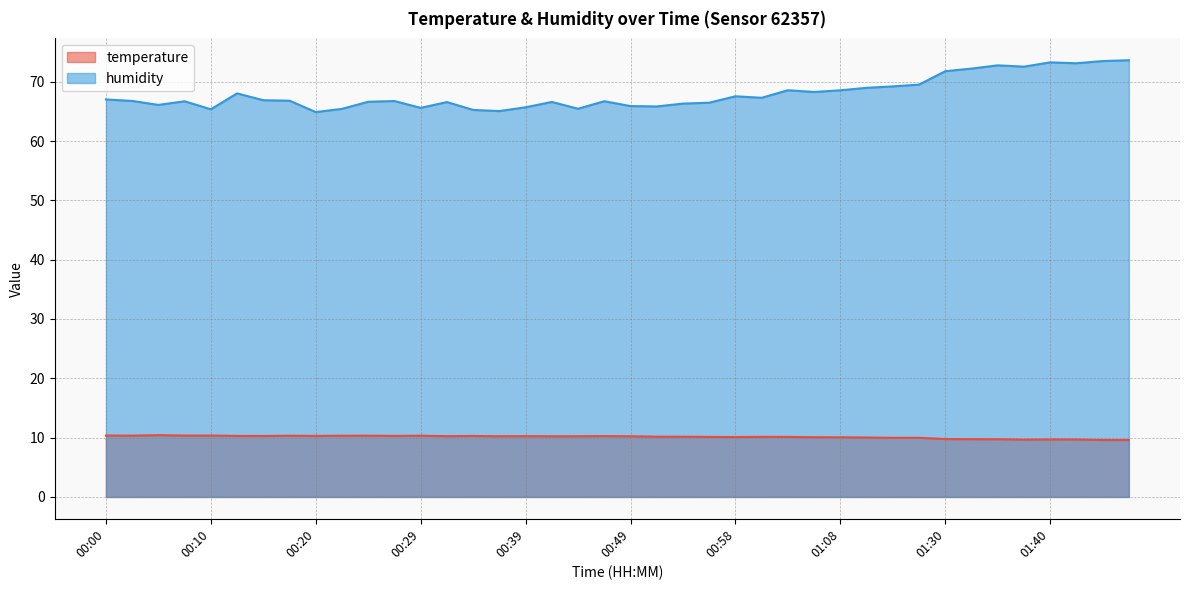

What position from the left is 00:54?

23